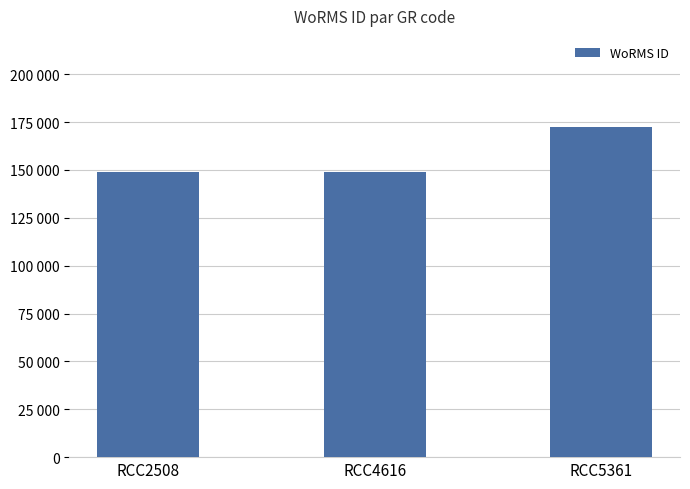

Does the chart contain any negative values?

No